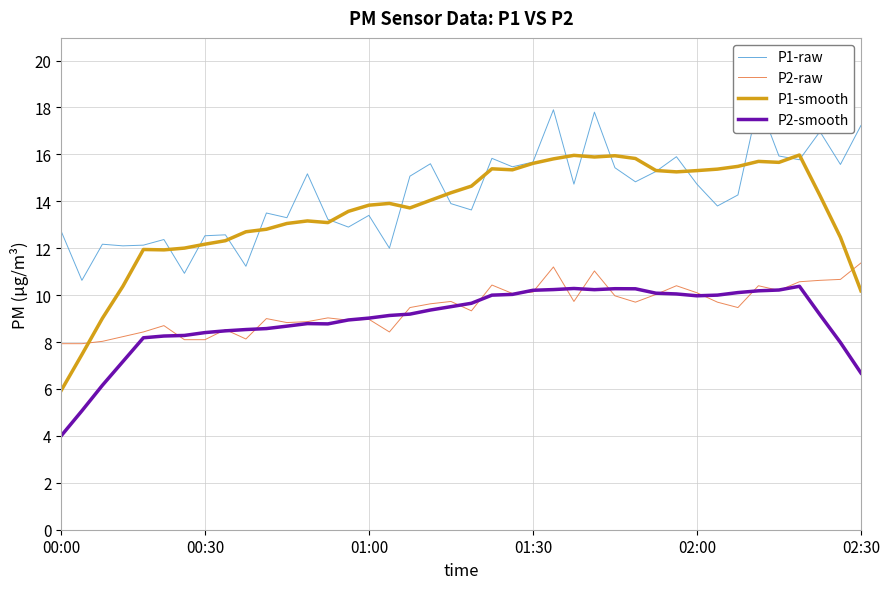

In P2-raw, how many points are higher than both neighbors (excluding endpoints)?

11